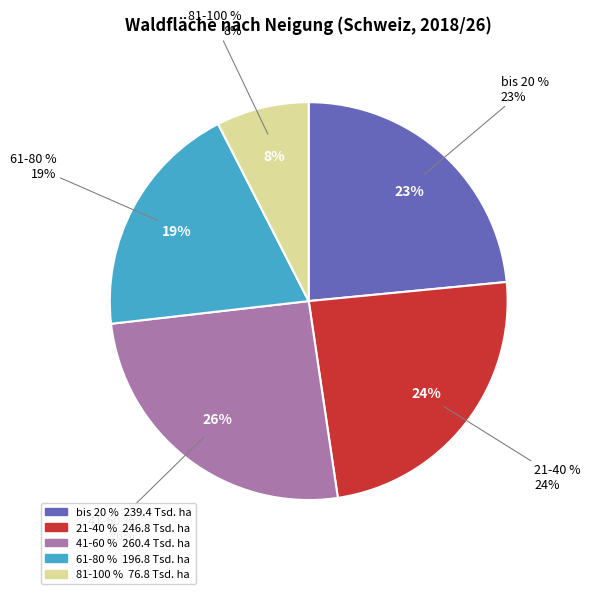

What is the smallest slice in the pie chart?

81-100 %